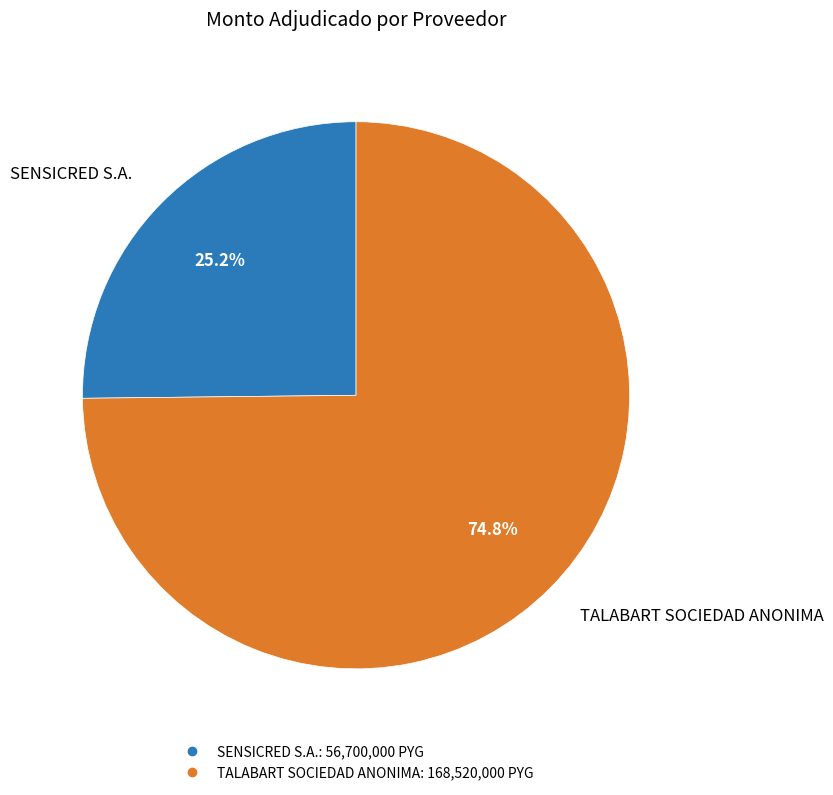

To the nearest percent, what is the difference between the SENSICRED S.A. and TALABART SOCIEDAD ANONIMA slice percentages?

50%